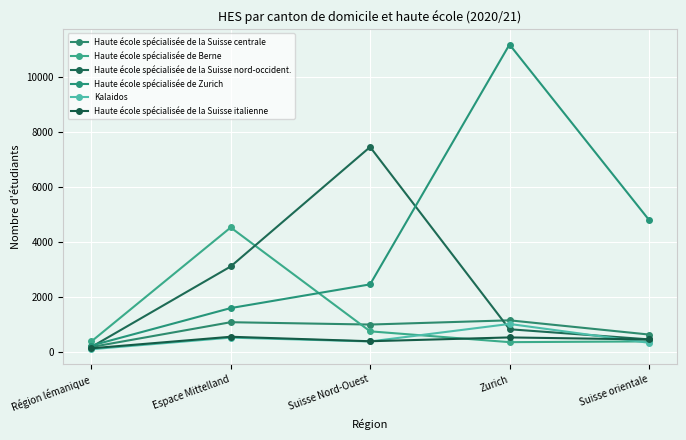

Rank the series by their maximum value, from highest to lowest.

Haute école spécialisée de Zurich, Haute école spécialisée de la Suisse nord-occident., Haute école spécialisée de Berne, Haute école spécialisée de la Suisse centrale, Kalaidos, Haute école spécialisée de la Suisse italienne